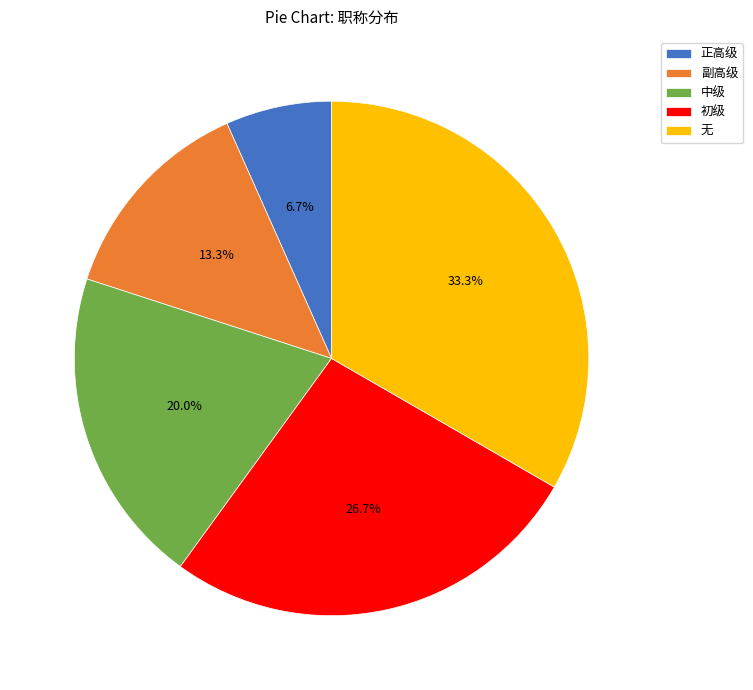

Count the number of slices in the pie.

5